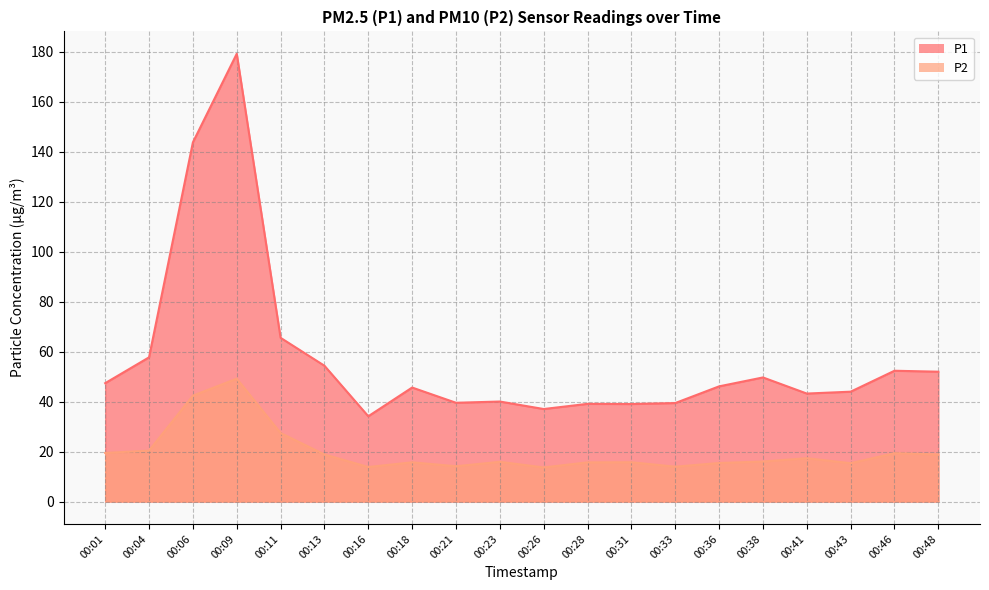

What is the difference between the maximum and second lowest values in the P2 series?

35.4